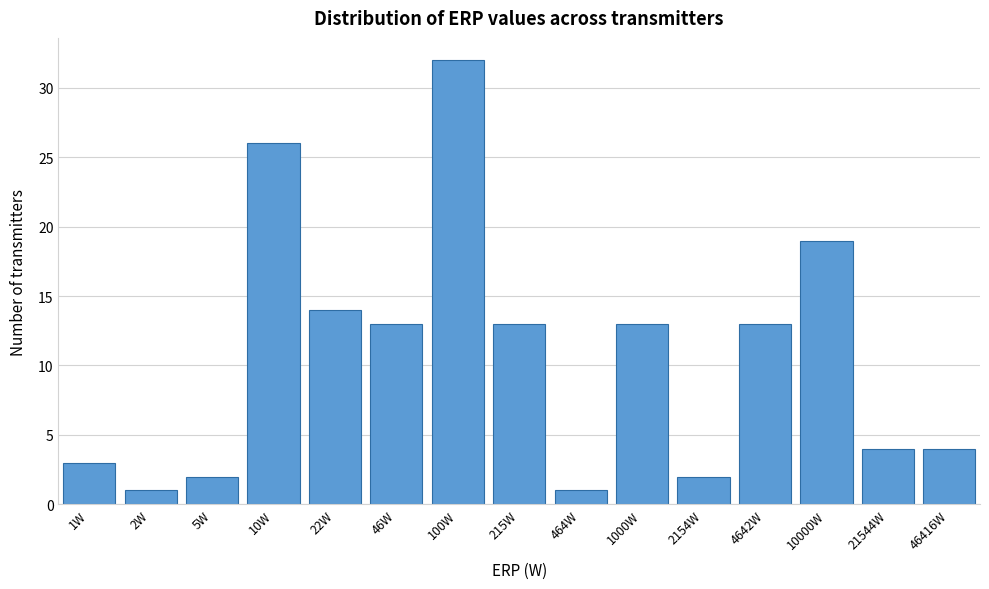

Reading left to right, what are all the values shown in this chart?

3	1	2	26	14	13	32	13	1	13	2	13	19	4	4